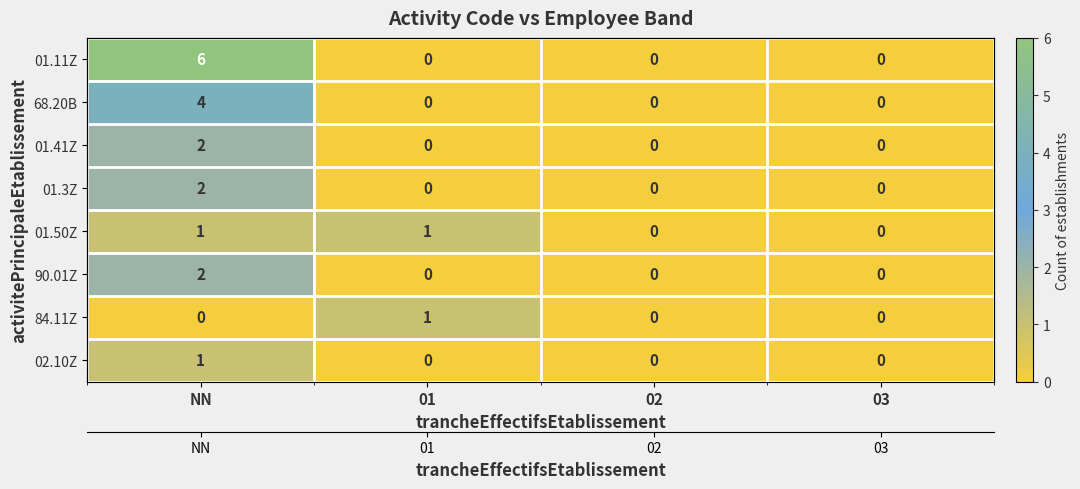

How many 01.50Z values are between 0 and 1?

4